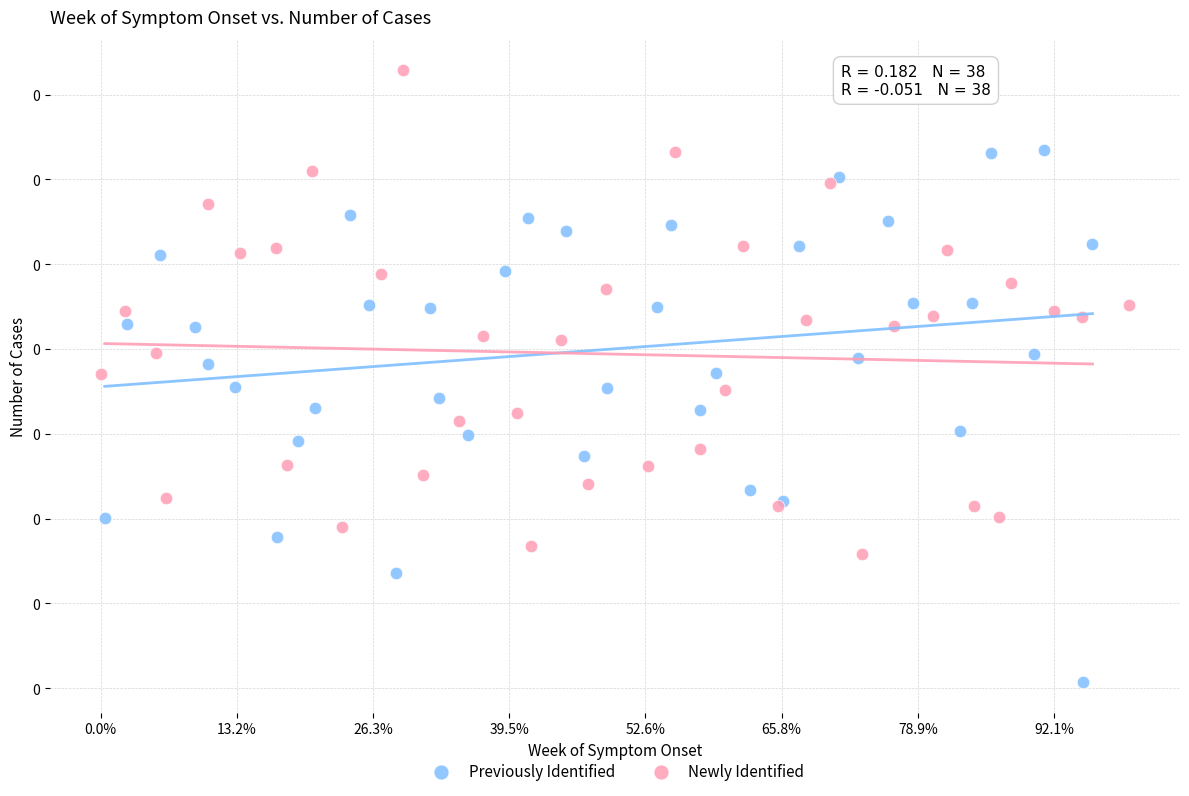

Which series reaches the maximum Y coordinate?

Newly Identified